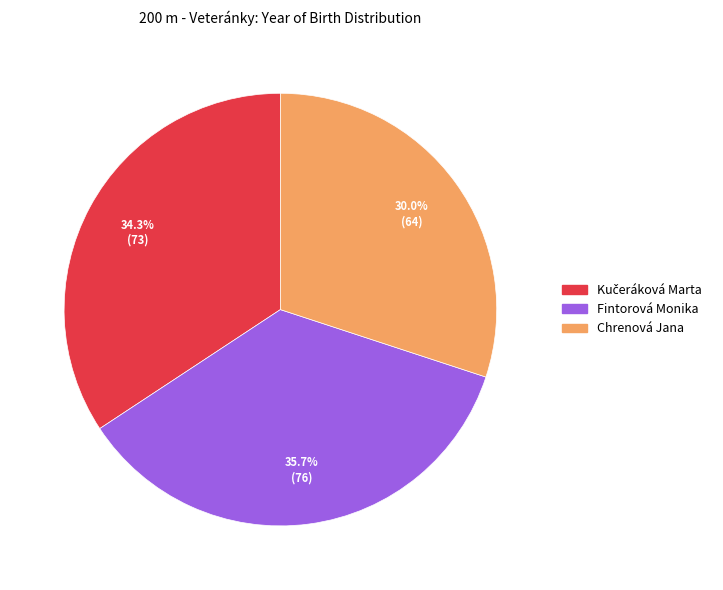

Which slice is the largest?

Fintorová Monika